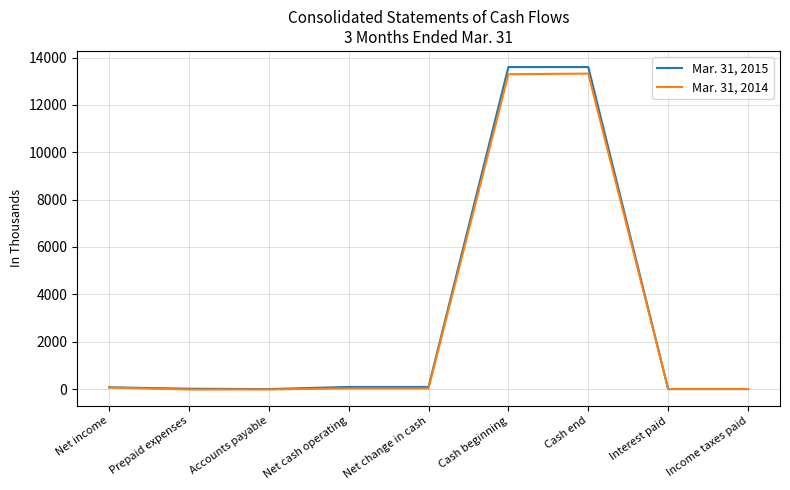

Which series has the widest spread of values?

Mar. 31, 2015